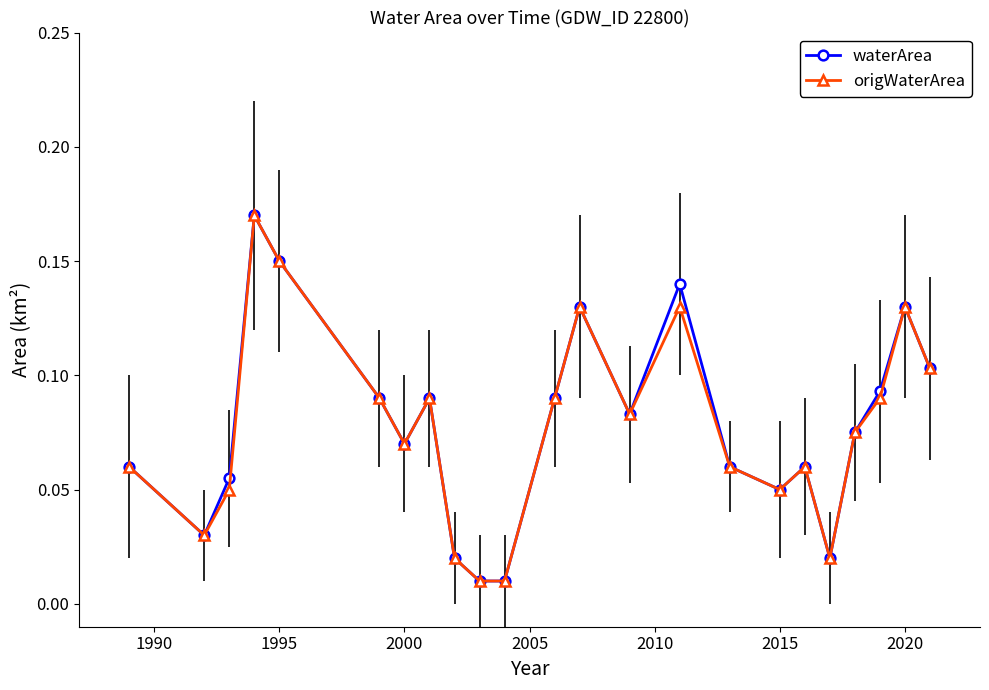

True or false: waterArea has more than 1 points higher than both neighbors.

True